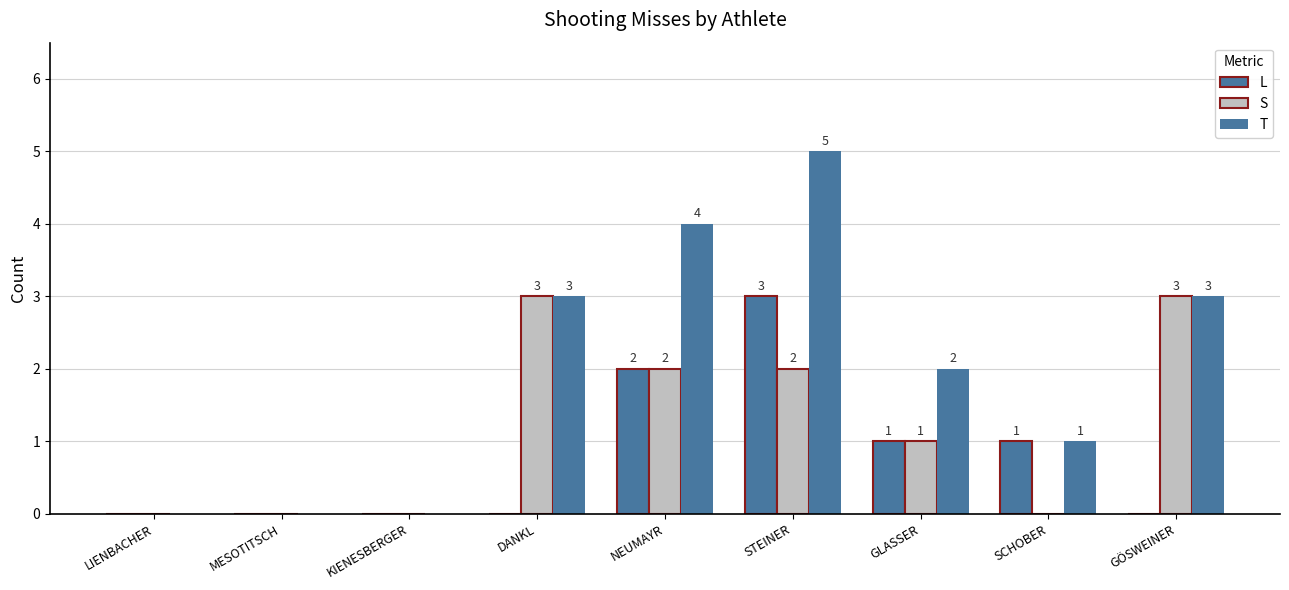

How many groups of bars are there?

9